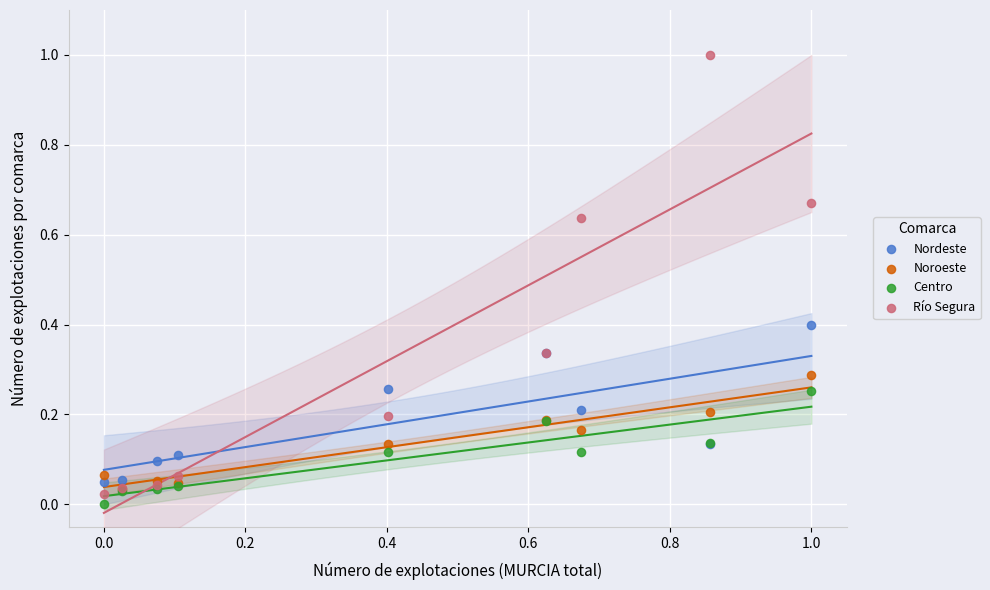

What are all the series names shown in the legend?

Nordeste, Noroeste, Centro, Río Segura